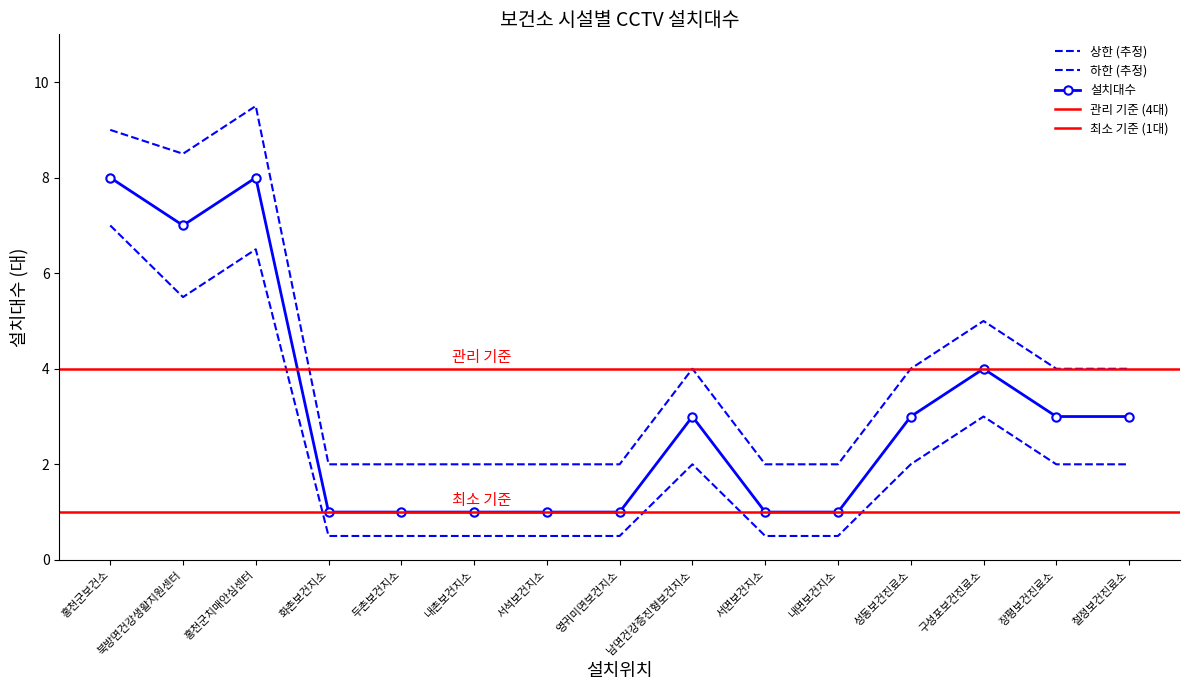

What is the sum of the values at 내면보건지소 and 남면건강증진형보건지소?

4